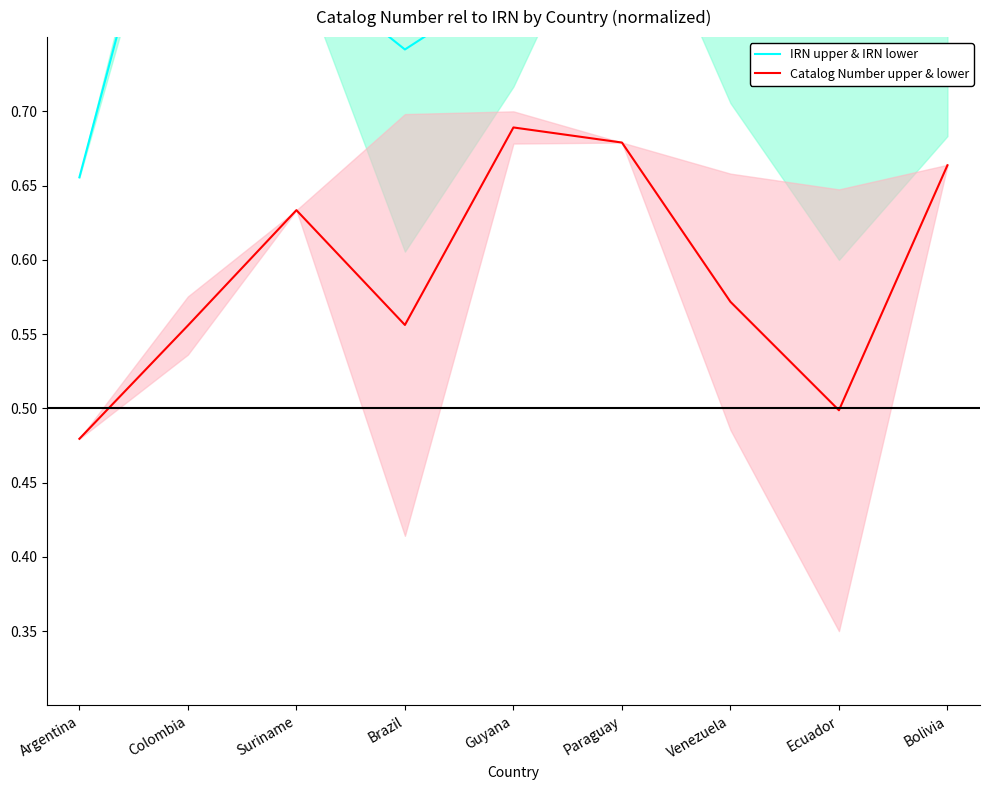

At which category is the sum across all series the highest?

Paraguay